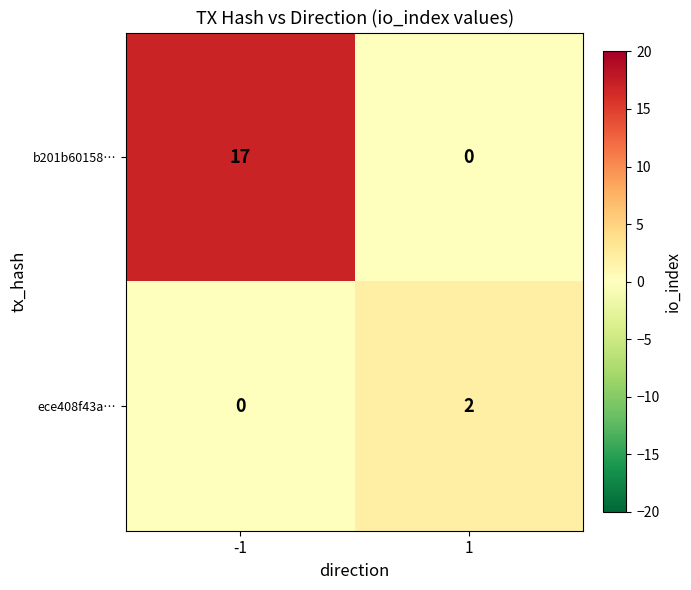

Reading right to left, what are all the values shown in this chart?

b201b60158…: 1=0	-1=17
ece408f43a…: 1=2	-1=0